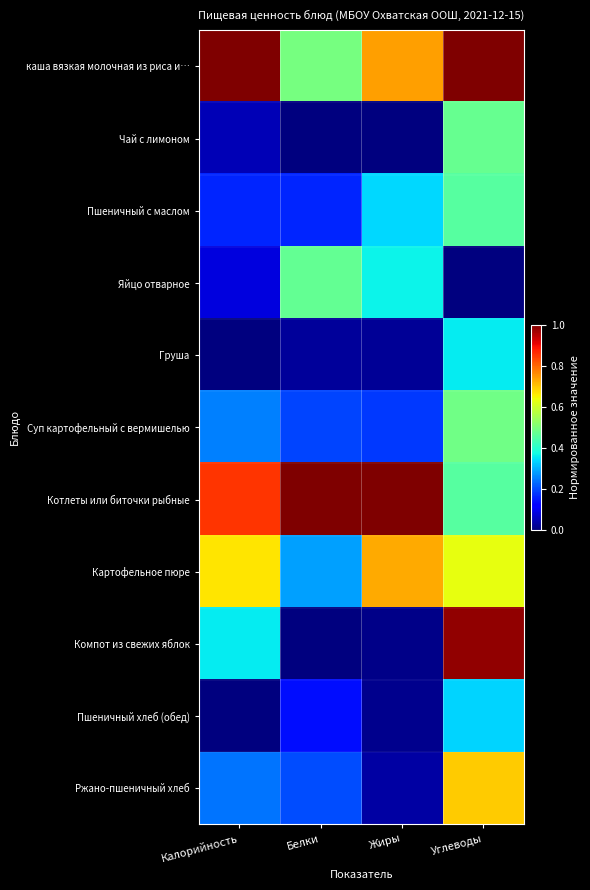

Between Белки and Калорийность, which is larger?

Калорийность